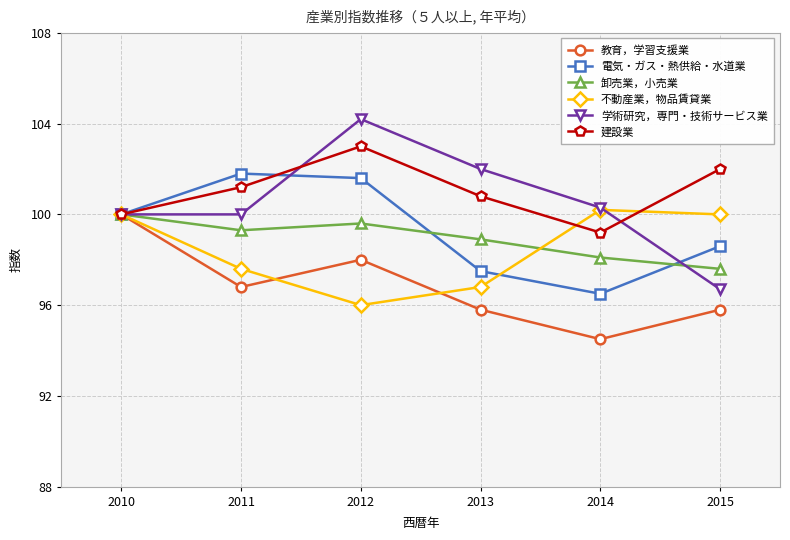

What is the difference between the maximum and second lowest values in the 不動産業，物品賃貸業 series?

3.4